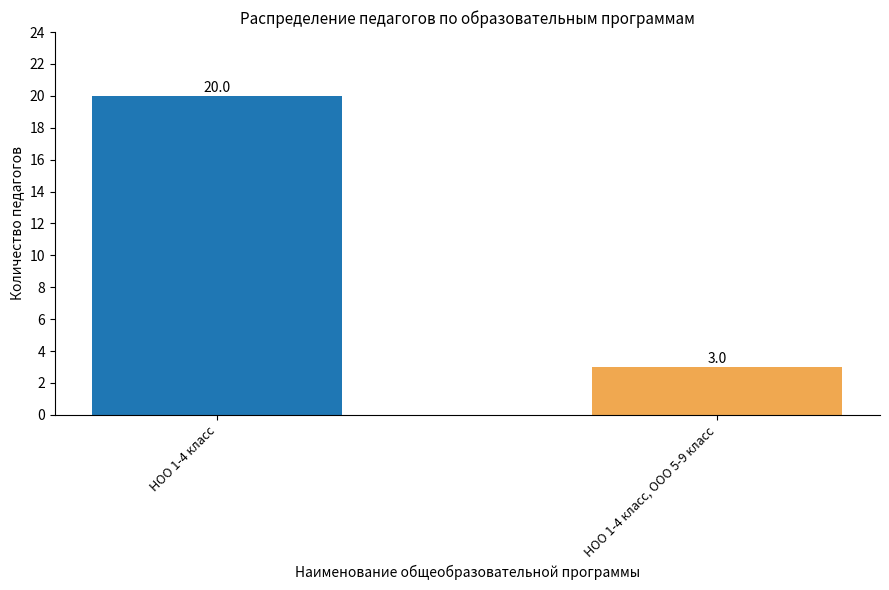

Which category has the lowest value across all series?

НОО 1-4 класс, ООО 5-9 класс